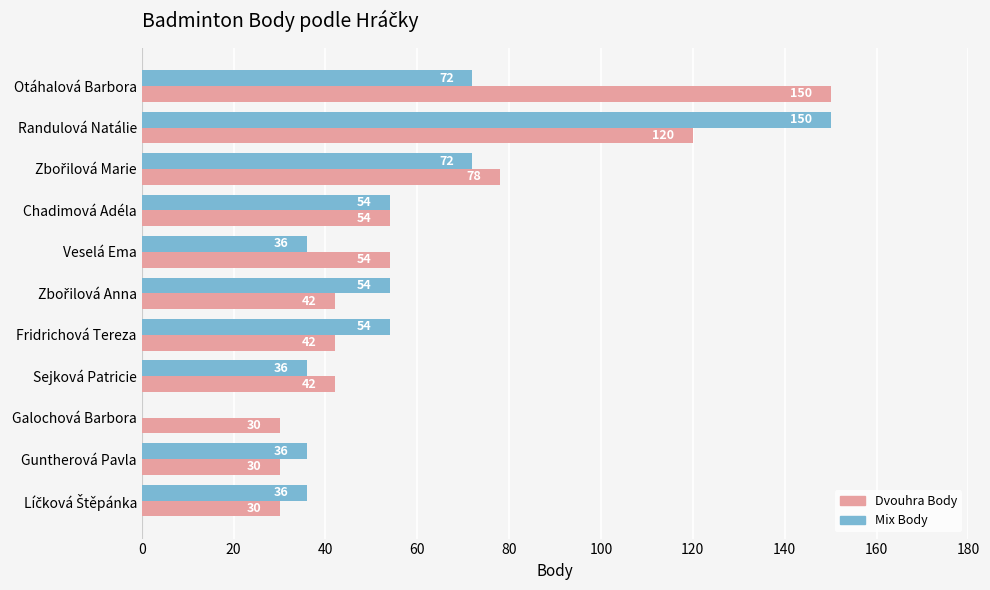

How many Dvouhra Body values are between 30 and 78?

9